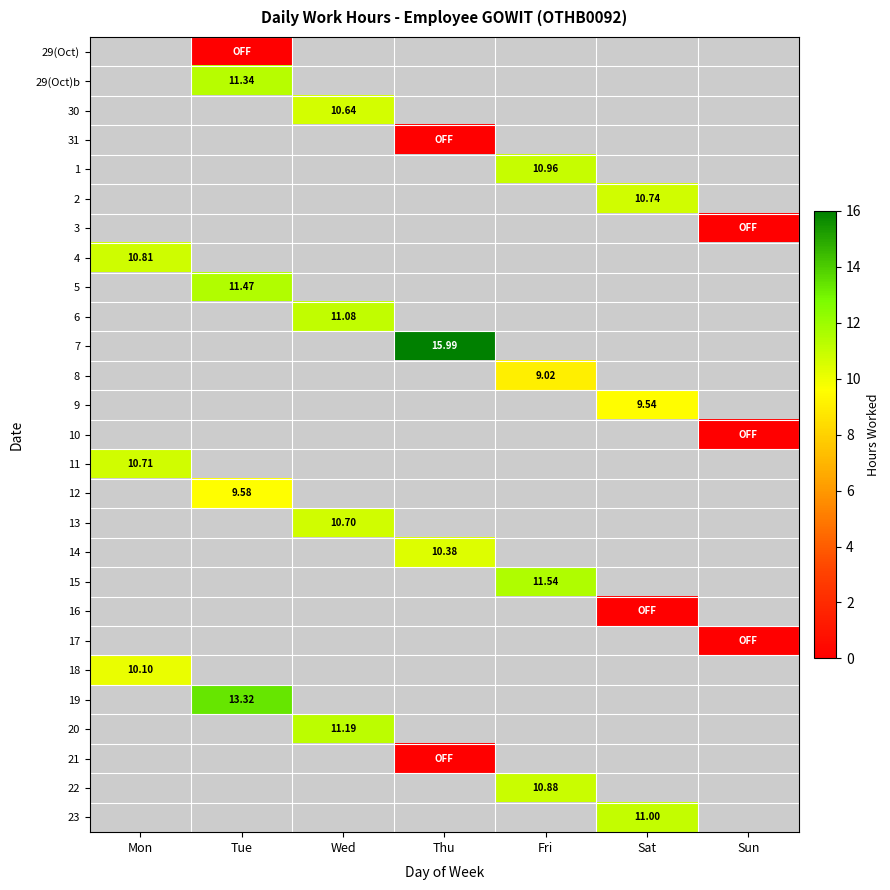

Is the value of 31 at Thu greater than the value of 1 at Mon?

No